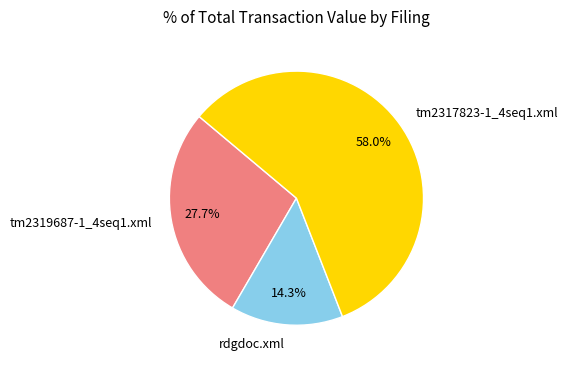

Is rdgdoc.xml the majority of the pie?

No